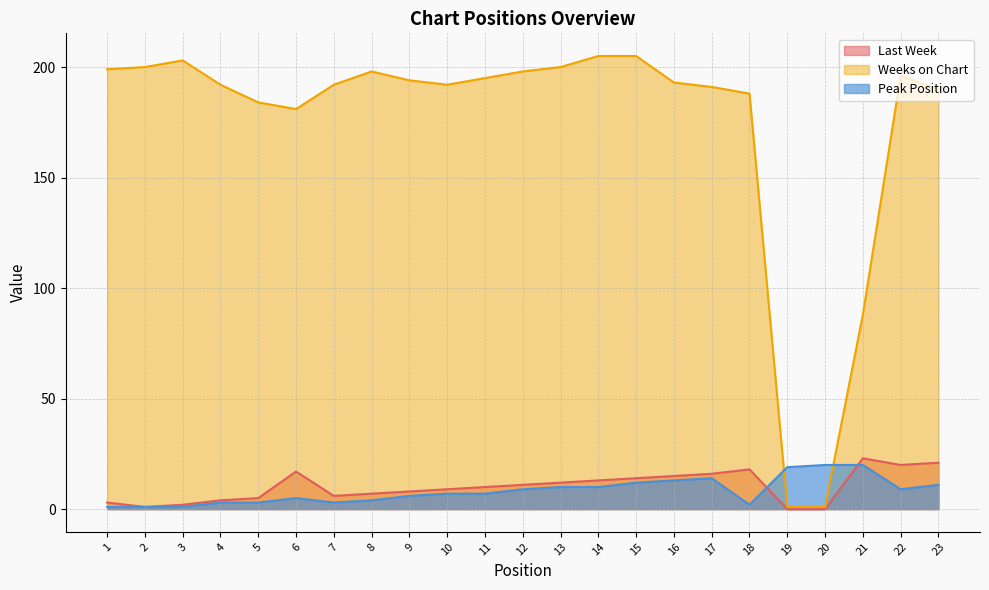

What is the difference between the maximum and minimum values in the Weeks on Chart series?

204